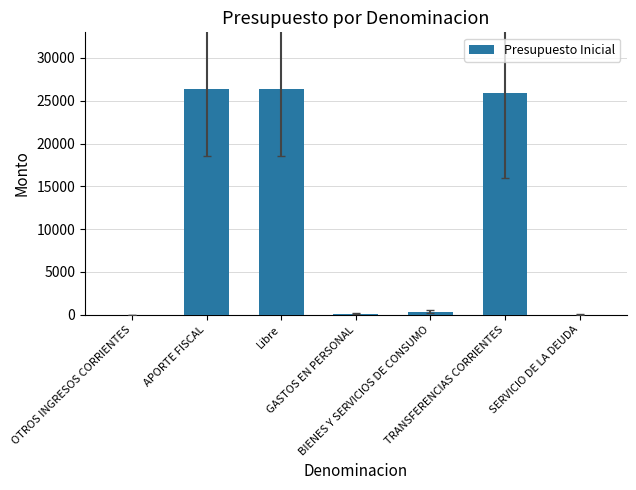

What is the maximum value shown in the chart?

26389